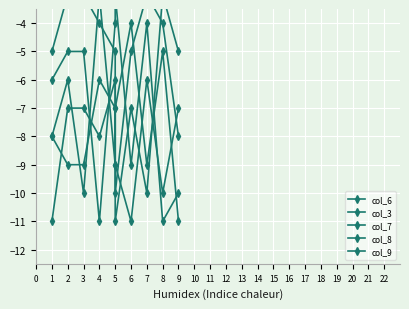

What is the value of the col_7 point at the 1st from the left?

-6